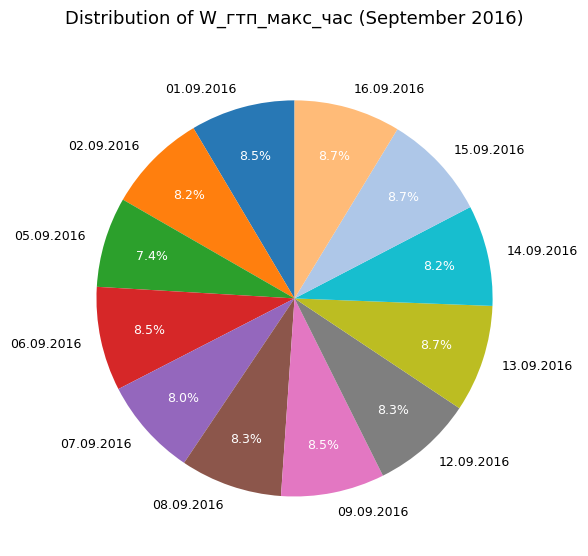

To the nearest percent, what is the combined percentage of 13.09.2016 and 02.09.2016?

17%